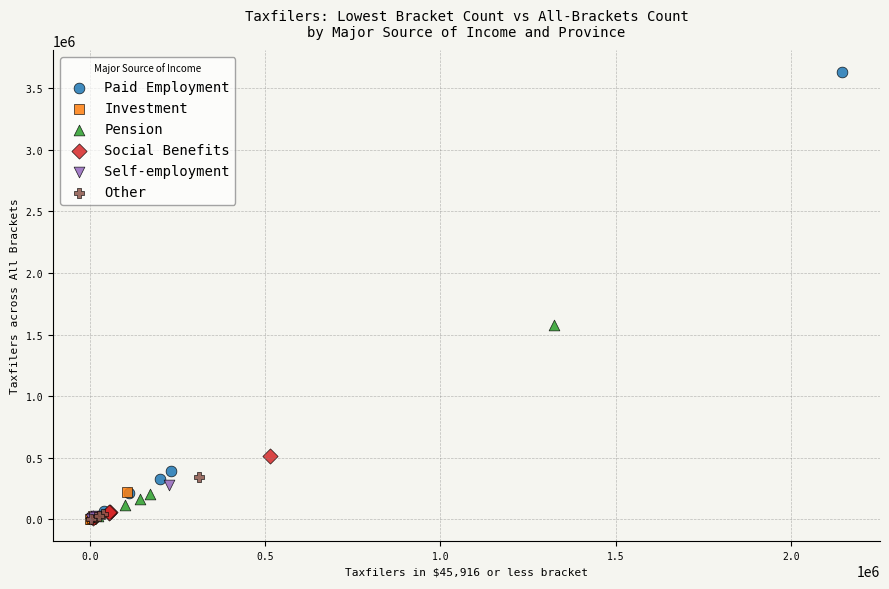

Which series contains the highest Y value?

Paid Employment